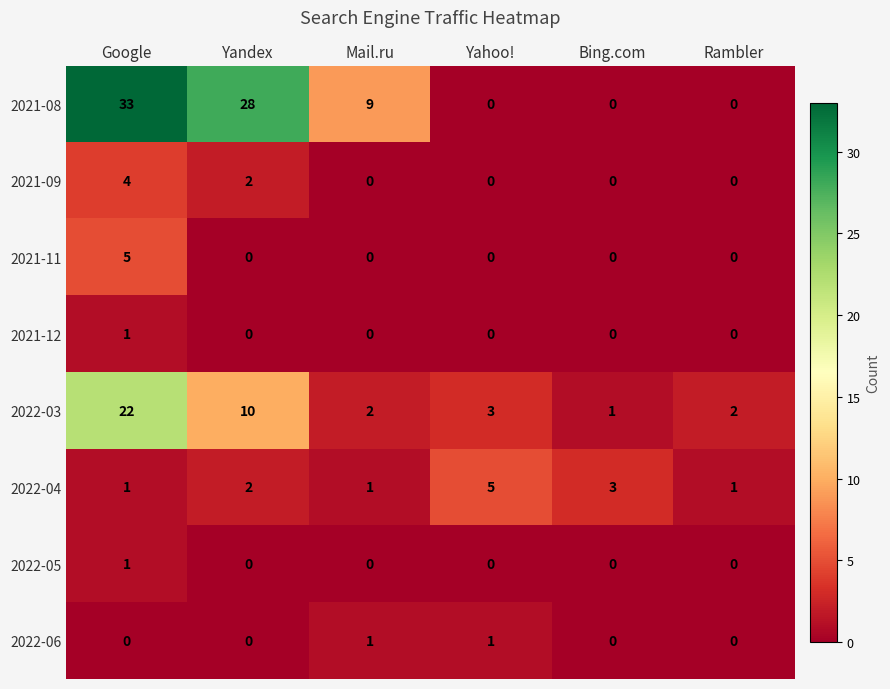

What is the spread (max minus min) of values at Google?

33